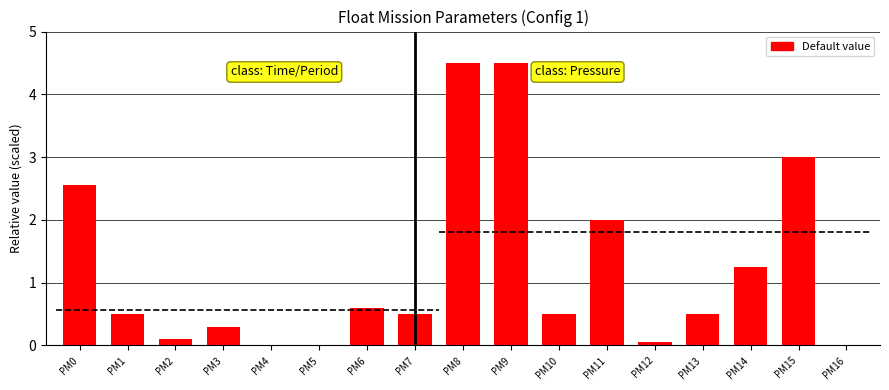

List the labels in order of value, largest first.

PM8, PM9, PM15, PM0, PM11, PM14, PM6, PM1, PM7, PM10, PM13, PM3, PM2, PM12, PM4, PM5, PM16